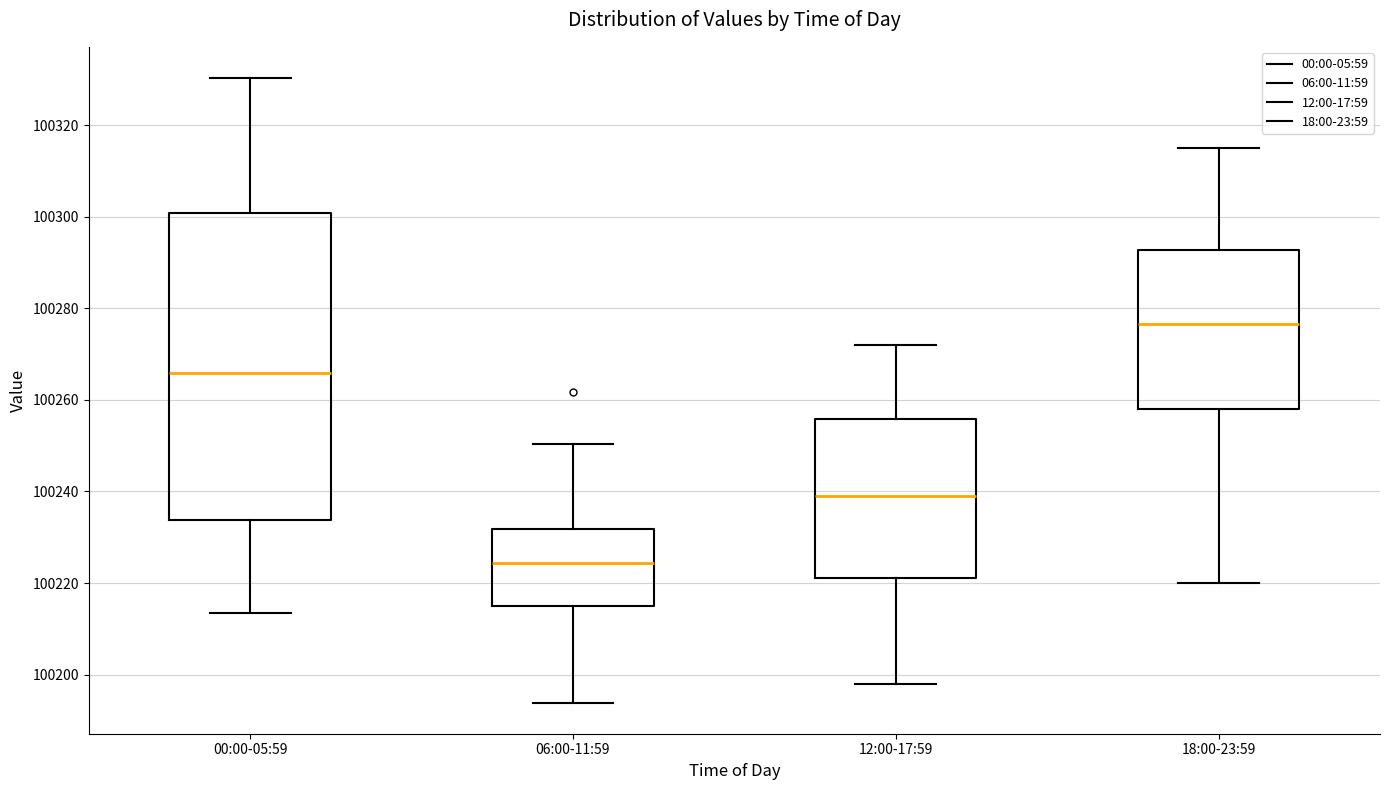

Comparing the boxes themselves (not the whiskers), which one is the tallest?

00:00-05:59